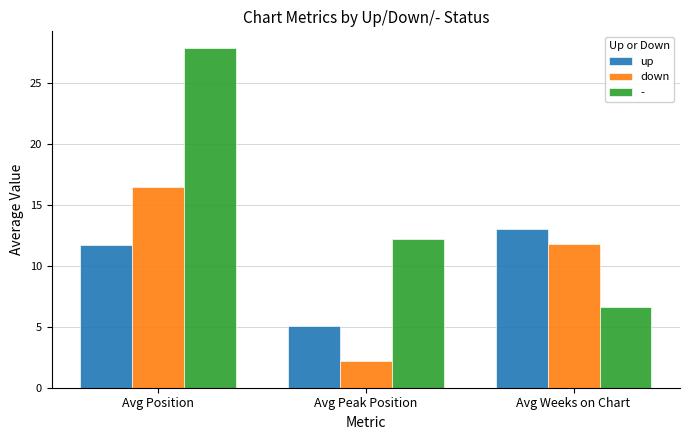

What is the value of the up bar at the 2nd from the left?

5.1